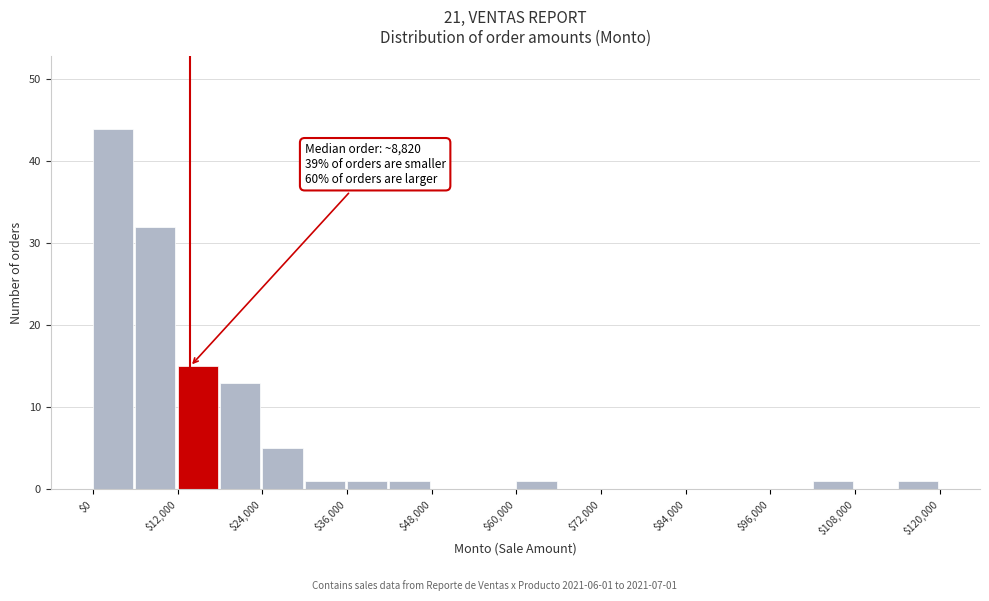

Read against the x-axis, roughly where is the centre of the tallest bar?

2000